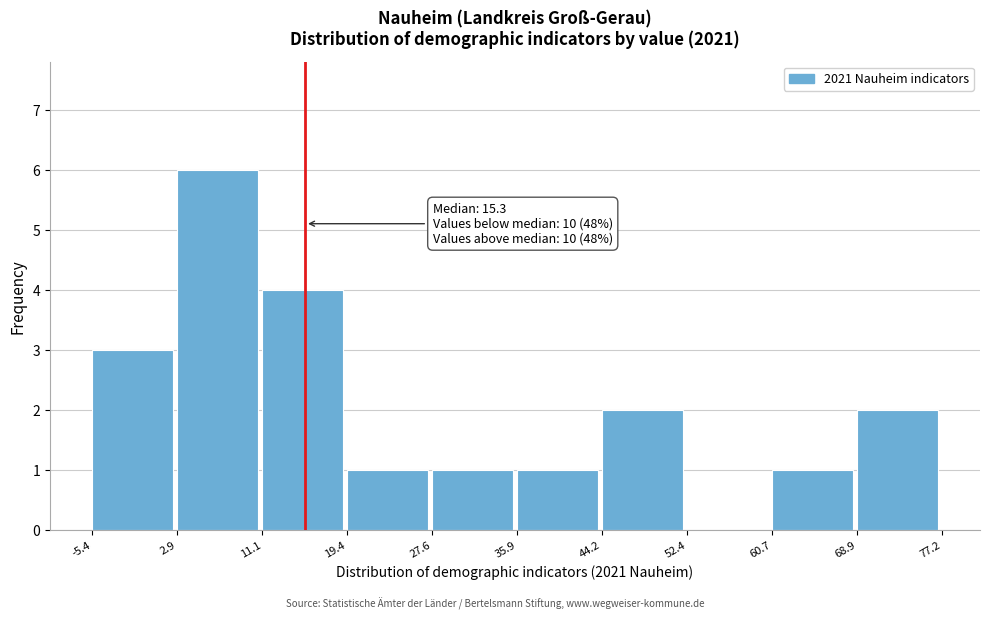

Over which range of the x-axis is the bar tallest?

2.9 to 11.1